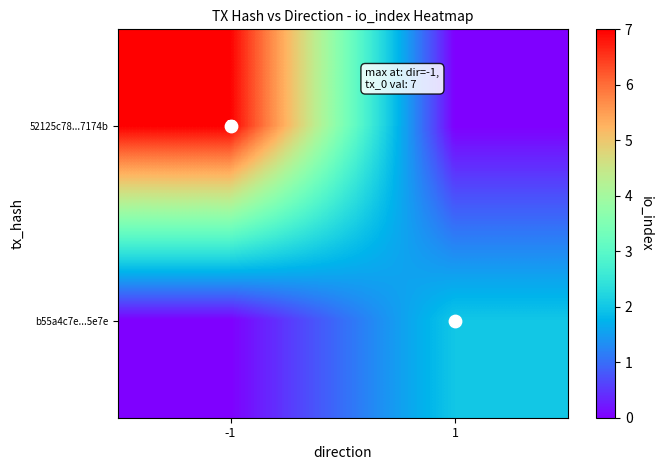

Is the value of b55a4c7e...5e7e at 1 greater than the value of 52125c78...7174b at 1?

Yes